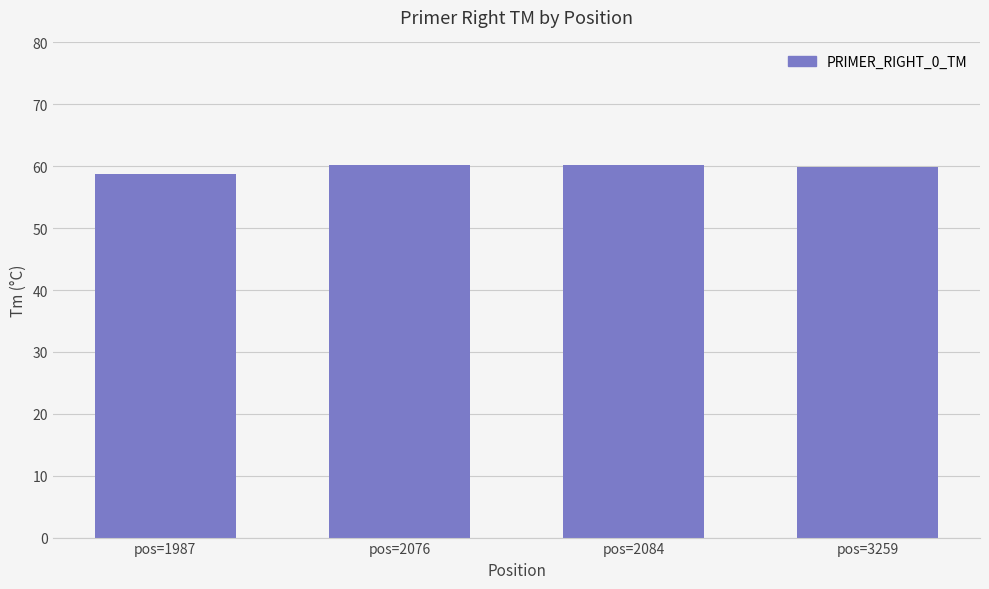

What is the value of the 4th bar from the left?

59.8